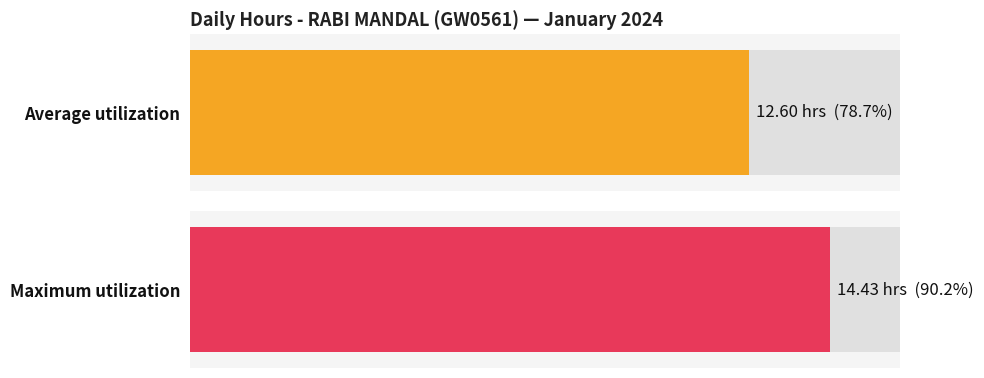

True or false: the data shows 4.8 at 1.

False